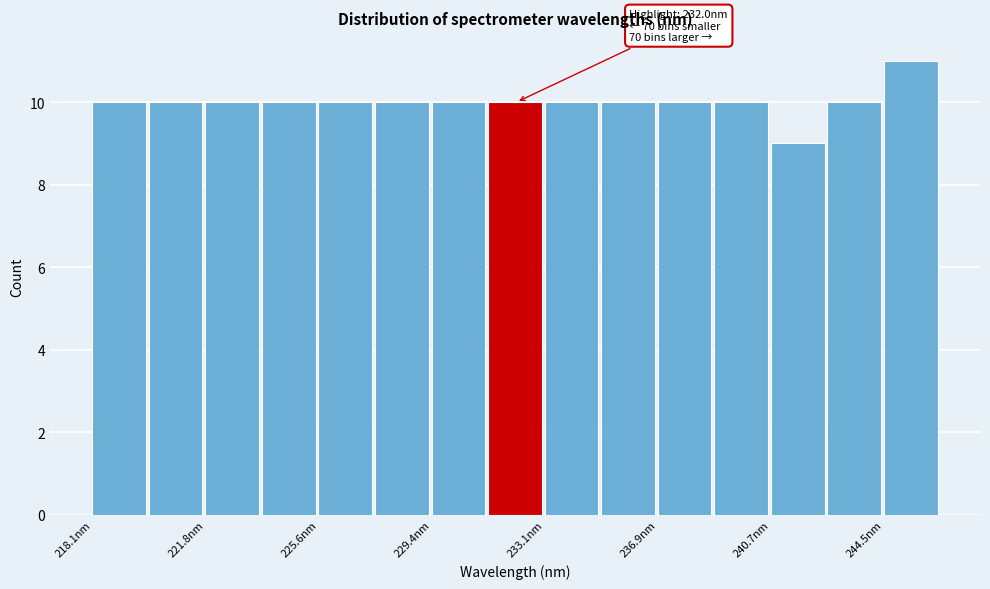

Read against the x-axis, roughly where is the centre of the tallest bar?

245.5